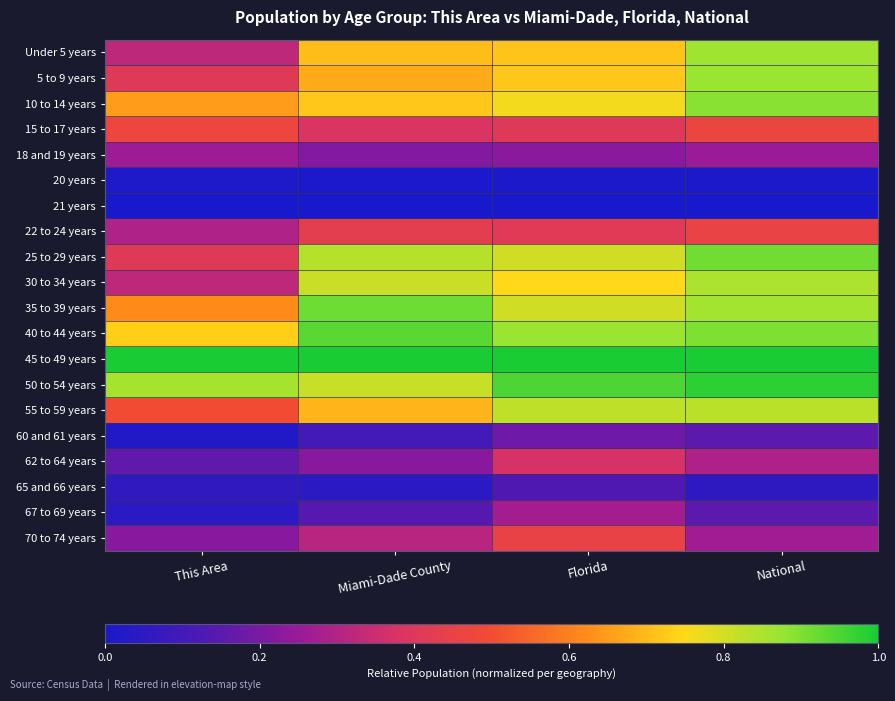

Reading left to right, extract all data points from this chart.

Under 5 years: This Area=0.3	Miami-Dade County=0.7	Florida=0.7	National=0.9
5 to 9 years: This Area=0.4	Miami-Dade County=0.7	Florida=0.7	National=0.9
10 to 14 years: This Area=0.7	Miami-Dade County=0.7	Florida=0.8	National=0.9
15 to 17 years: This Area=0.5	Miami-Dade County=0.4	Florida=0.4	National=0.5
18 and 19 years: This Area=0.3	Miami-Dade County=0.2	Florida=0.2	National=0.3
20 years: This Area=0.0	Miami-Dade County=0.0	Florida=0.0	National=0.0
21 years: This Area=0.0	Miami-Dade County=0.0	Florida=0.0	National=0.0
22 to 24 years: This Area=0.3	Miami-Dade County=0.4	Florida=0.4	National=0.5
25 to 29 years: This Area=0.4	Miami-Dade County=0.8	Florida=0.8	National=0.9
30 to 34 years: This Area=0.3	Miami-Dade County=0.8	Florida=0.7	National=0.9
35 to 39 years: This Area=0.6	Miami-Dade County=0.9	Florida=0.8	National=0.9
40 to 44 years: This Area=0.7	Miami-Dade County=0.9	Florida=0.9	National=0.9
45 to 49 years: This Area=1.0	Miami-Dade County=1.0	Florida=1.0	National=1.0
50 to 54 years: This Area=0.9	Miami-Dade County=0.8	Florida=0.9	National=1.0
55 to 59 years: This Area=0.5	Miami-Dade County=0.7	Florida=0.8	National=0.8
60 and 61 years: This Area=0.0	Miami-Dade County=0.1	Florida=0.2	National=0.2
62 to 64 years: This Area=0.2	Miami-Dade County=0.2	Florida=0.4	National=0.3
65 and 66 years: This Area=0.1	Miami-Dade County=0.0	Florida=0.1	National=0.1
67 to 69 years: This Area=0.0	Miami-Dade County=0.1	Florida=0.3	National=0.2
70 to 74 years: This Area=0.2	Miami-Dade County=0.3	Florida=0.5	National=0.3